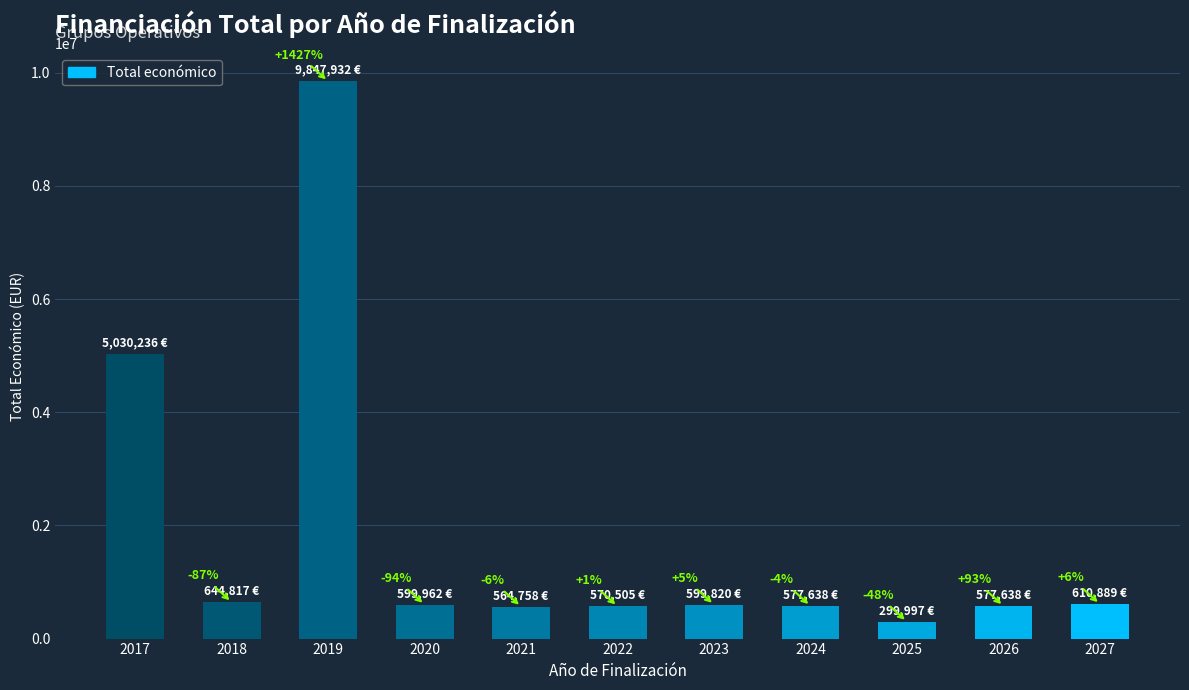

Approximately how many times larger is the value at 2020 compared to 2024?

1.0